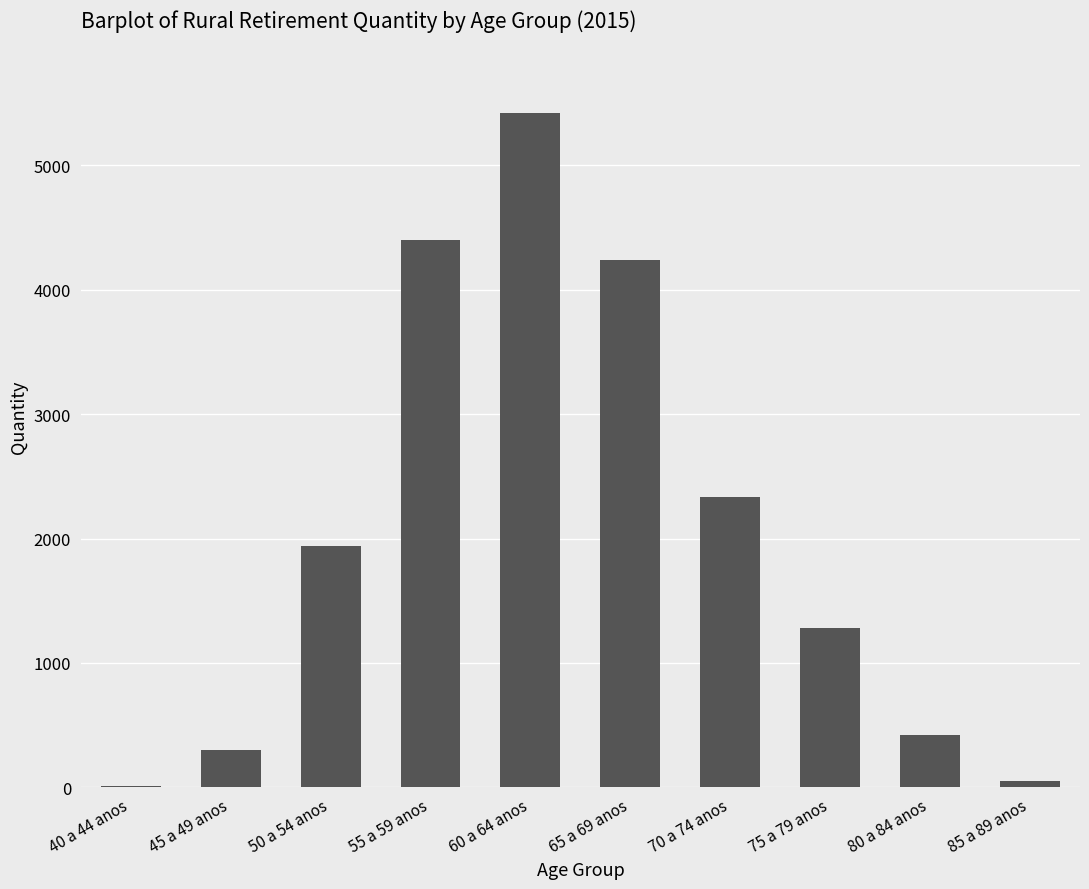

Which category has the highest value across all series?

60 a 64 anos